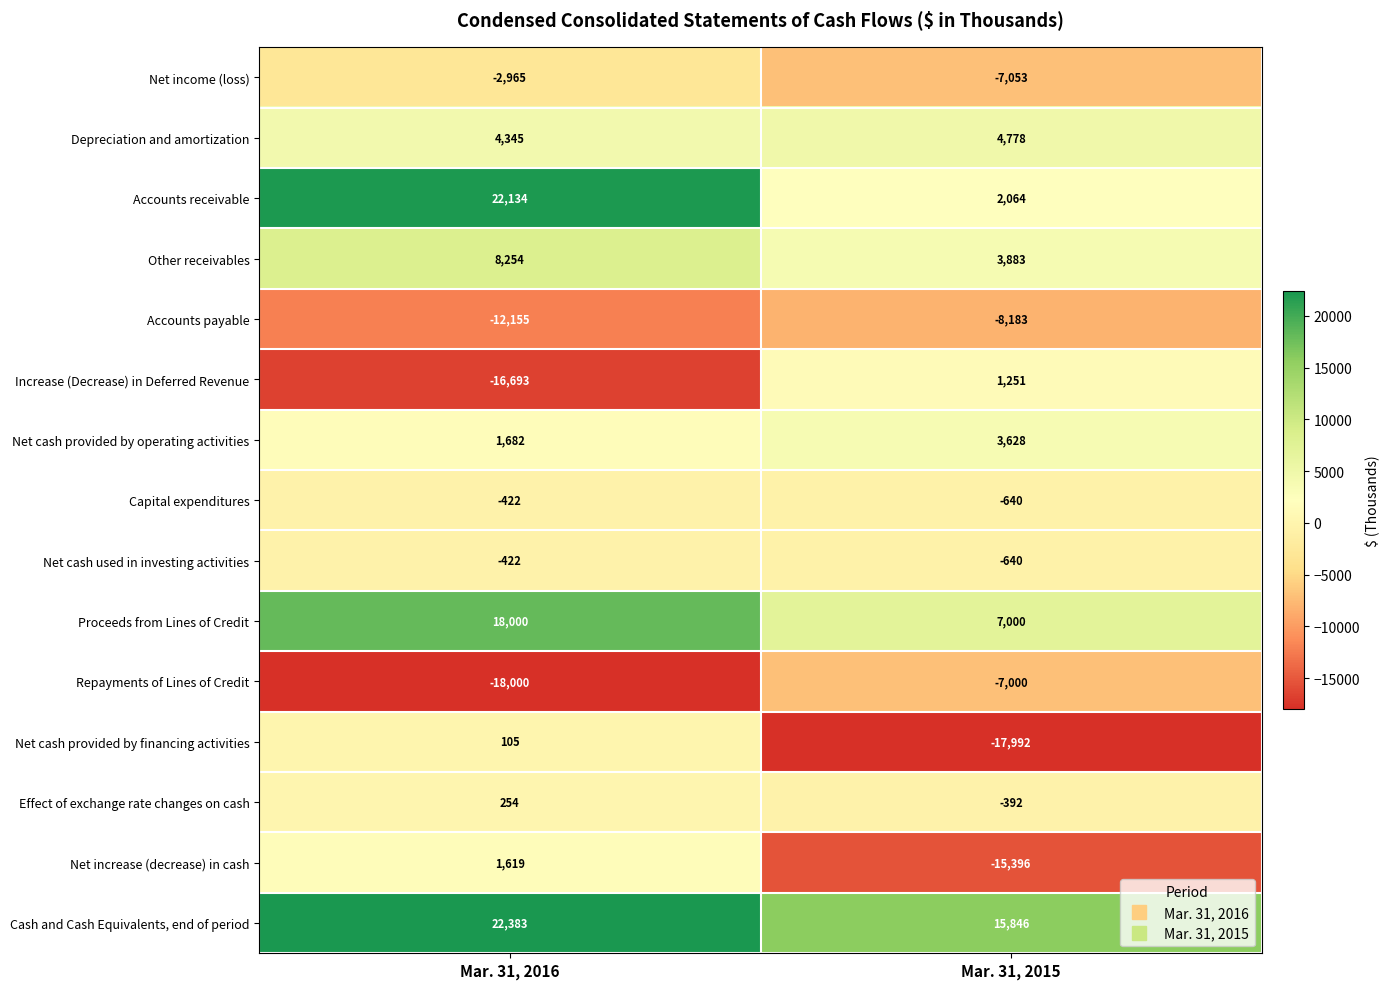

What is the average value of the Depreciation and amortization series?

4562